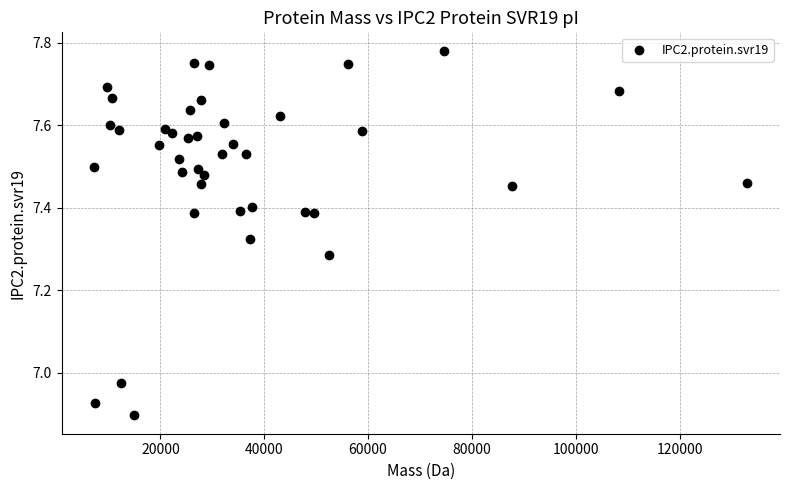

What is the range of Y values (max minus min)?

0.9